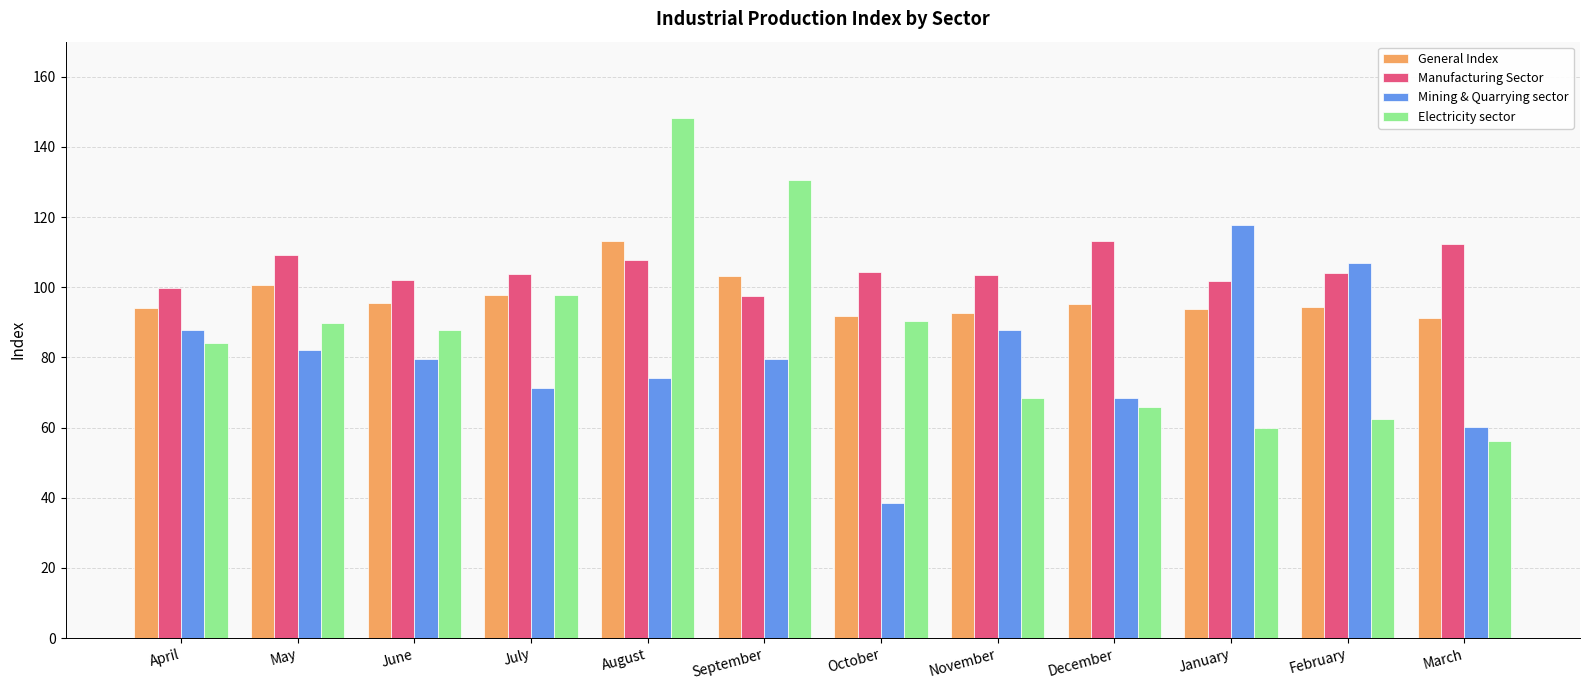

Is the value of Manufacturing Sector at September greater than the value of Electricity sector at August?

No